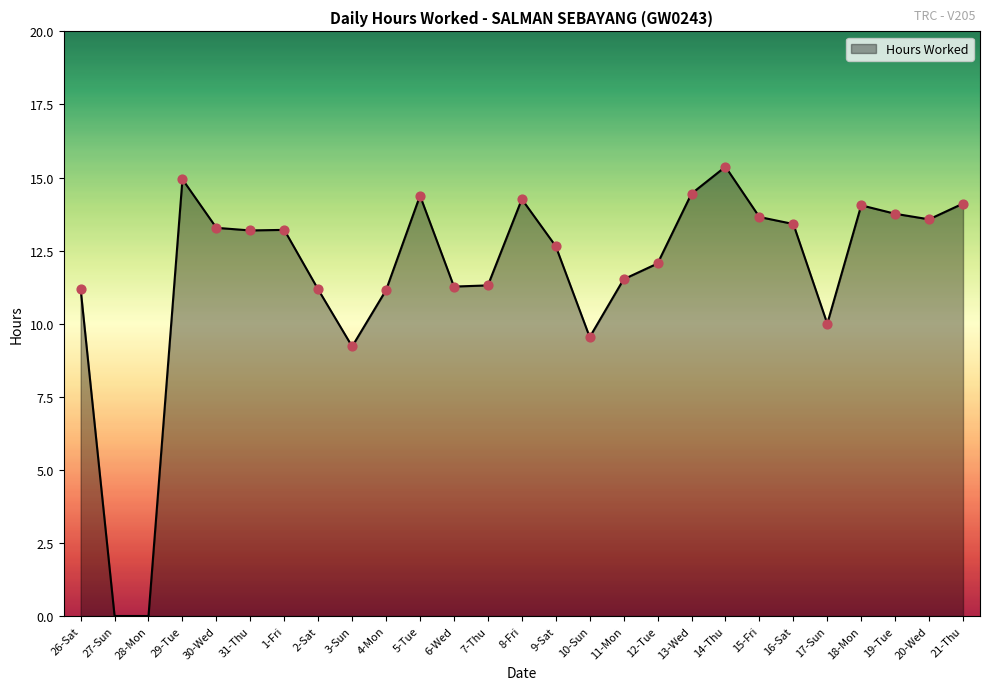

Which has a higher value, 3-Sun or 30-Wed?

30-Wed